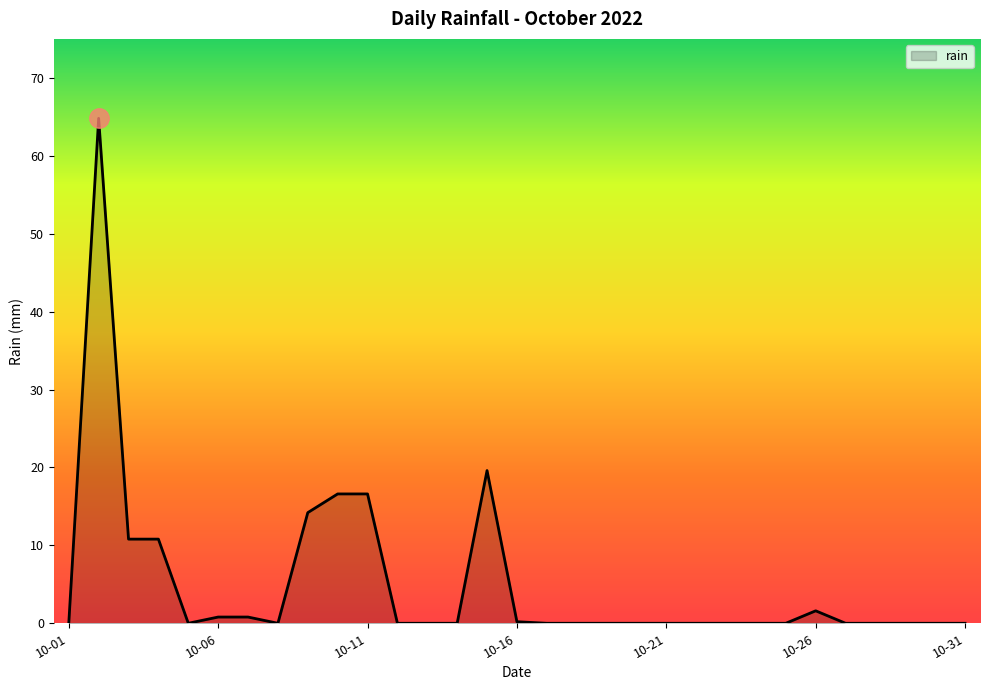

How many series are shown in this chart?

1